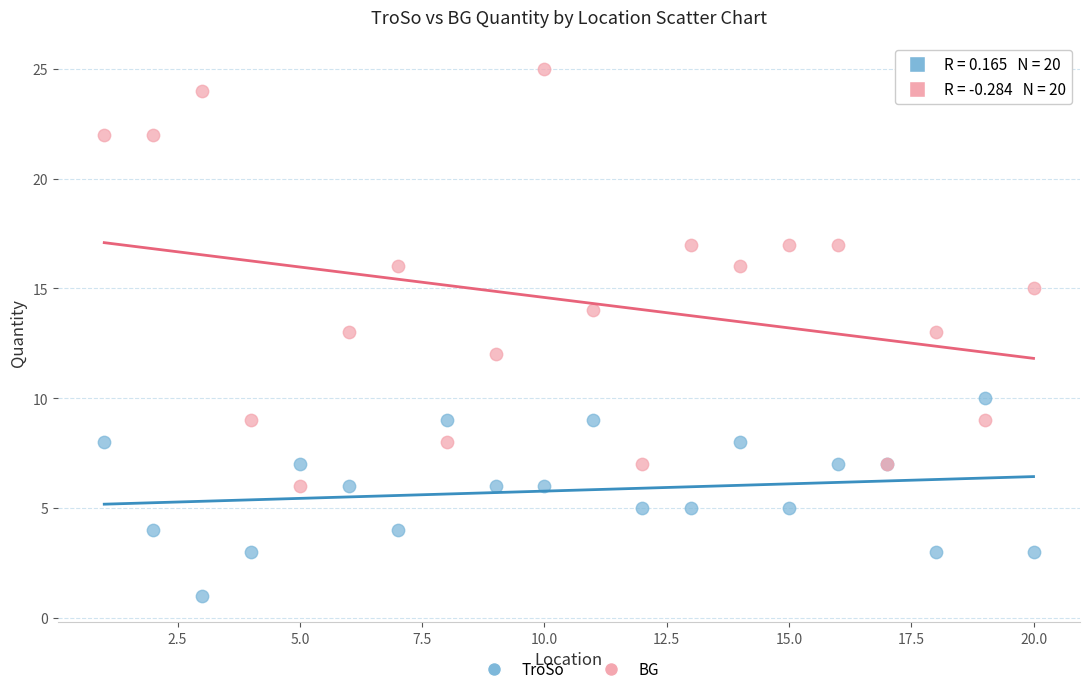

Which series has the largest Y range (max minus min)?

BG